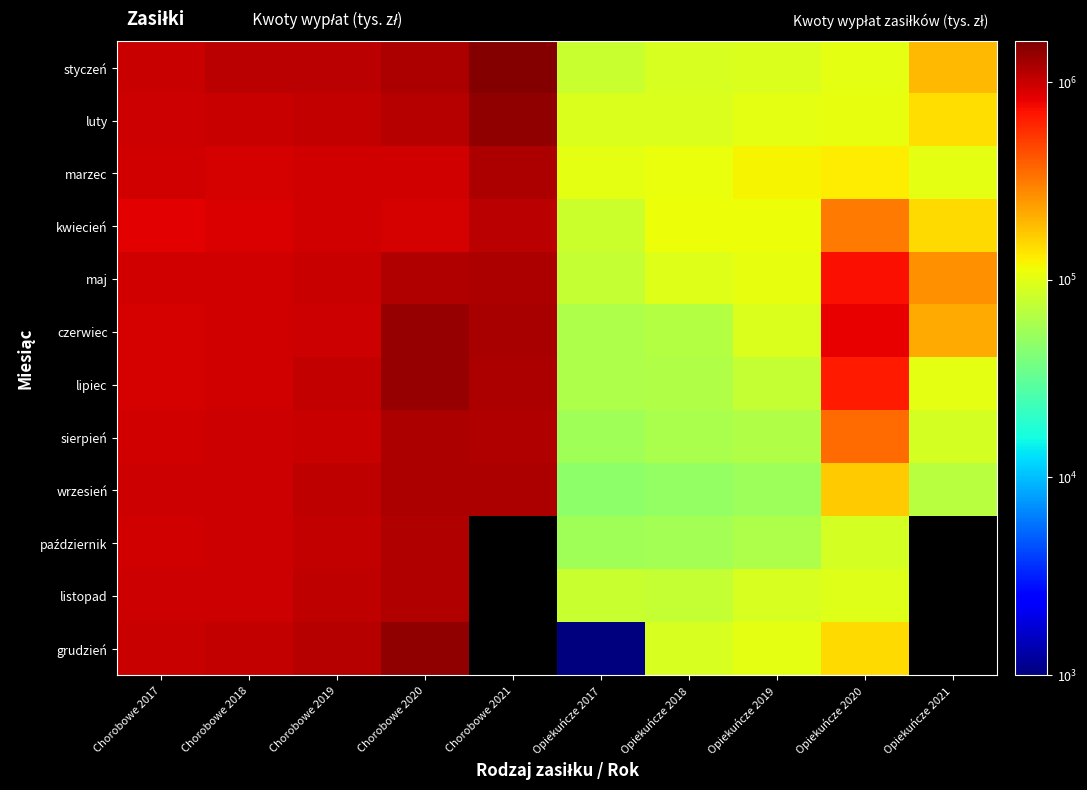

What is the maximum value for wrzesień?

1181035.0